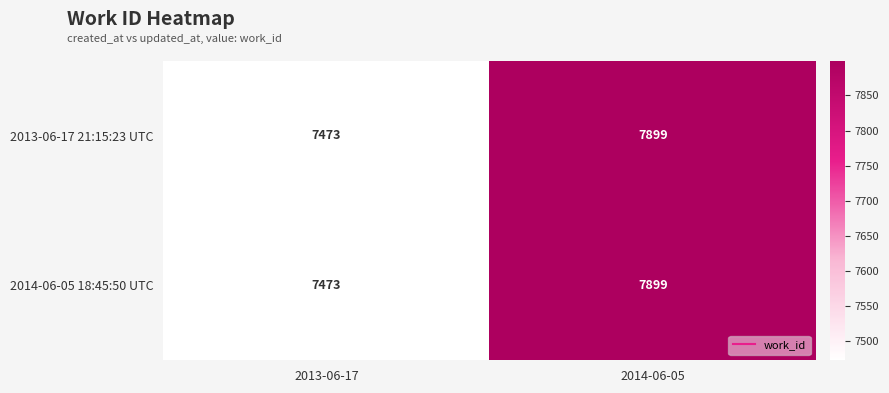

Where is 2014-06-05 18:45:50 UTC nearest to the value 7686?

2013-06-17